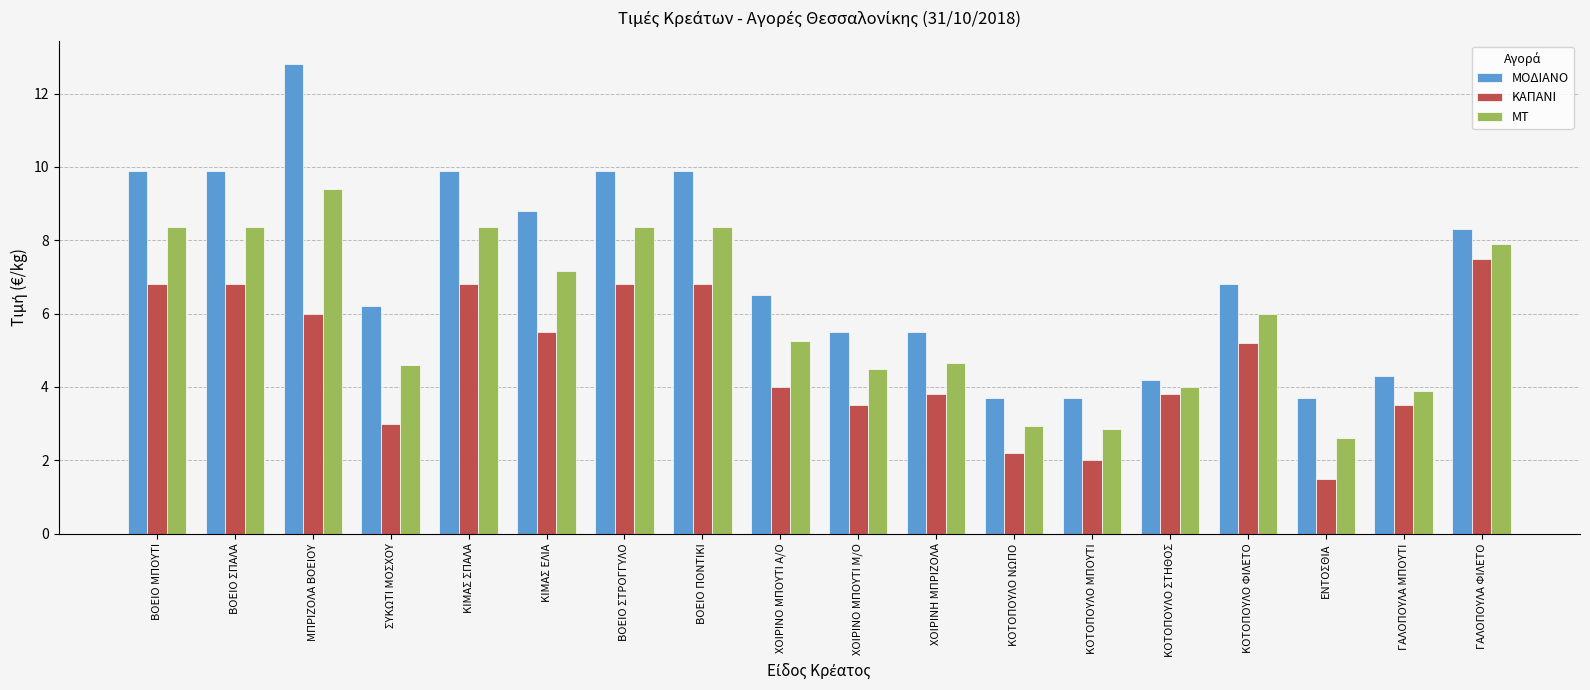

True or false: ΜΟΔΙΑΝΟ has a value of 9.2 at ΣΥΚΩΤΙ ΜΟΣΧΟΥ.

False